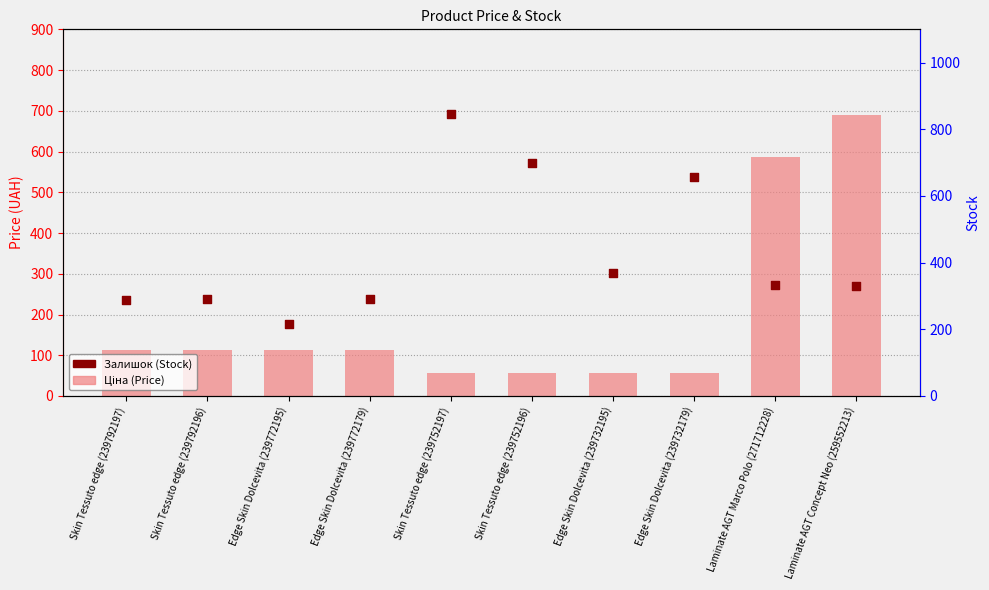

What is the total value across all series at Laminate AGT Concept Neo (259552213)?

1019.1